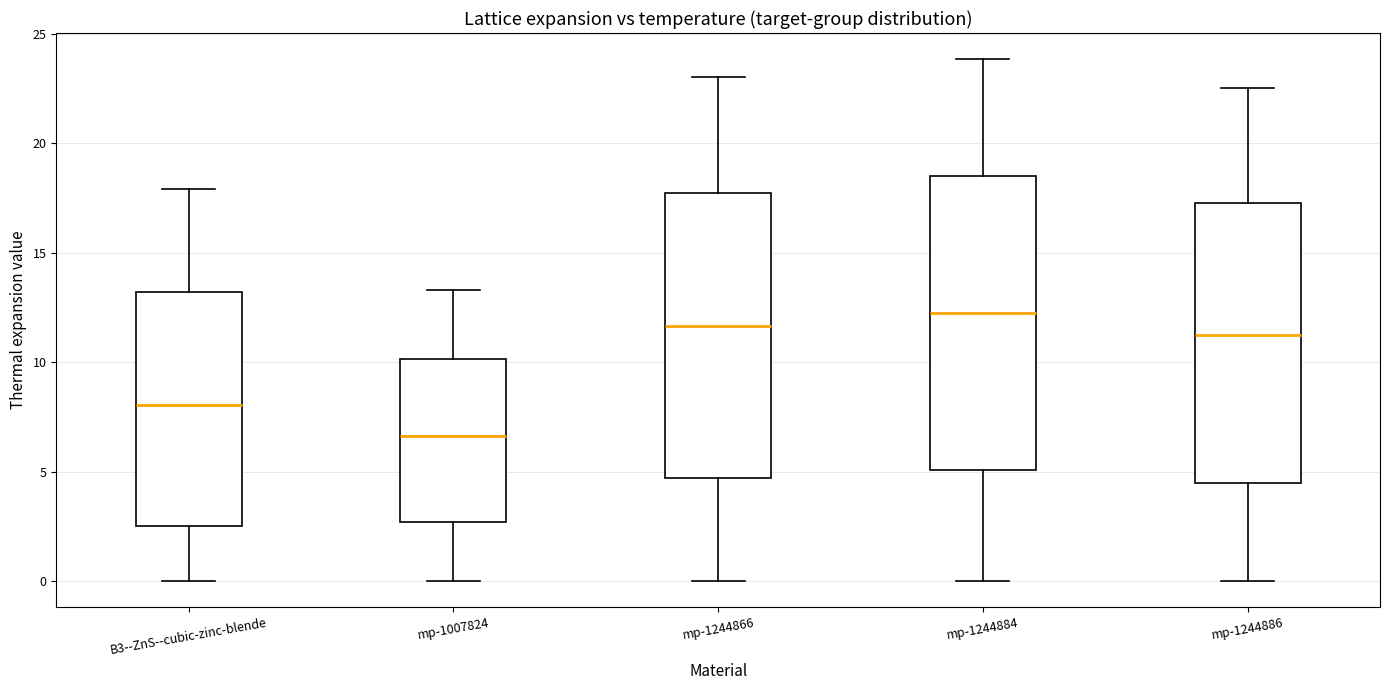

Which box's median line is the highest?

mp-1244884